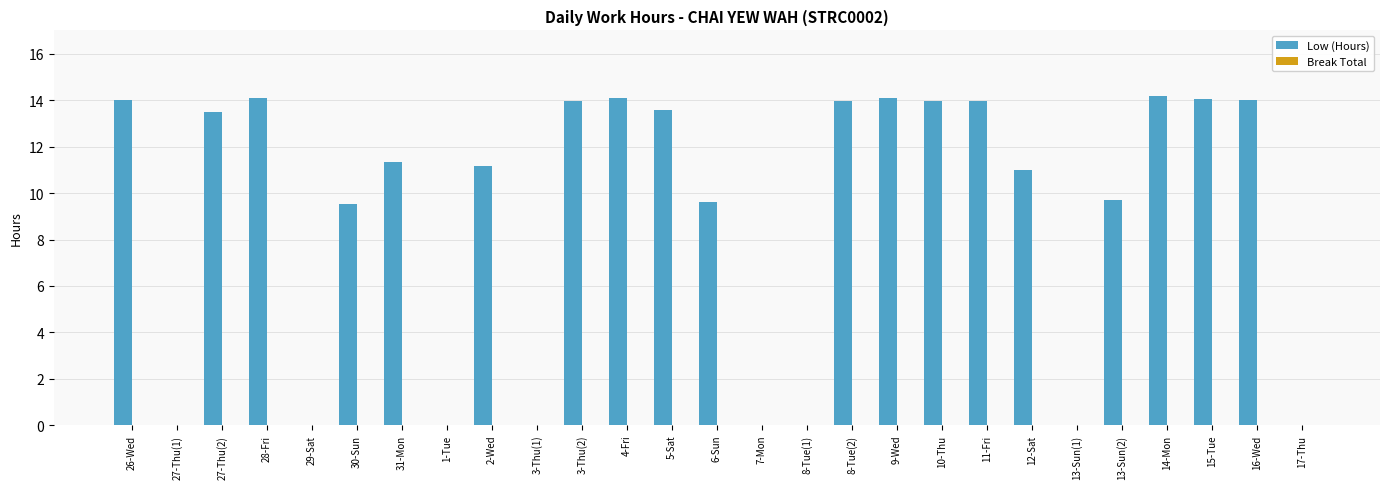

What is the sum of all values?

243.9